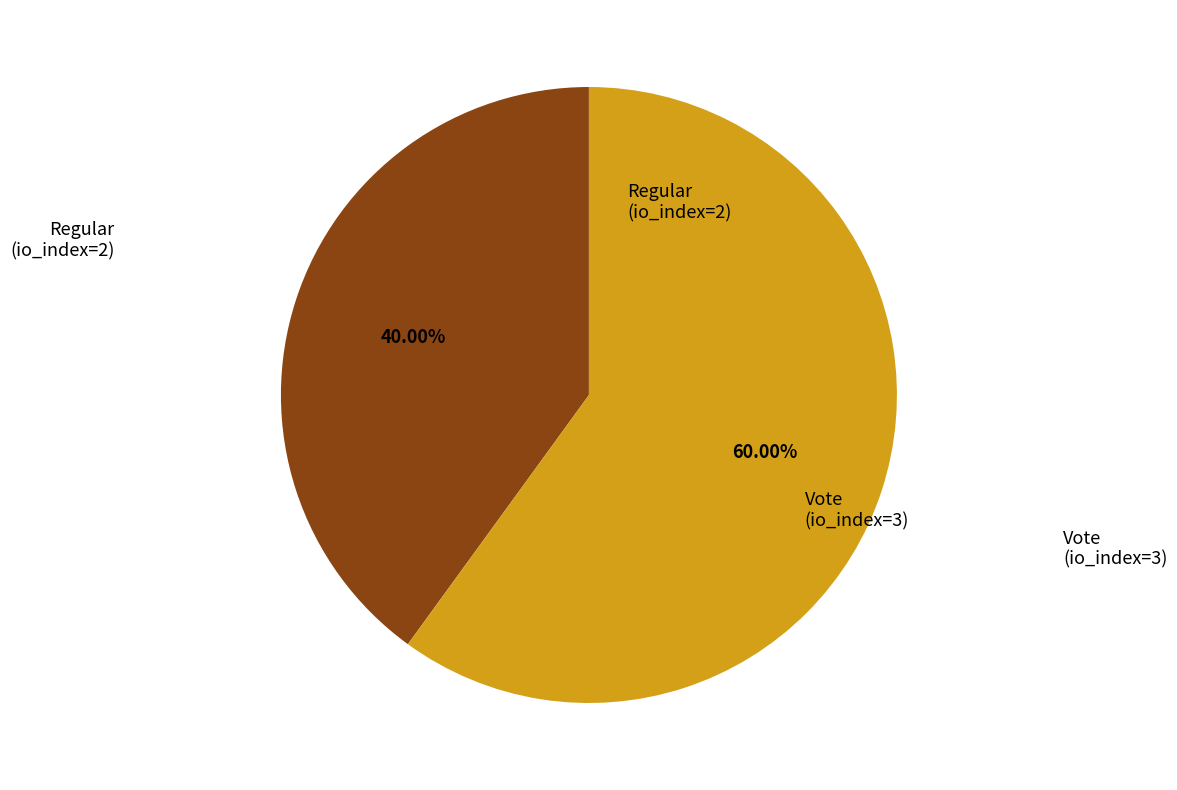

Is there a majority slice in this chart?

Yes